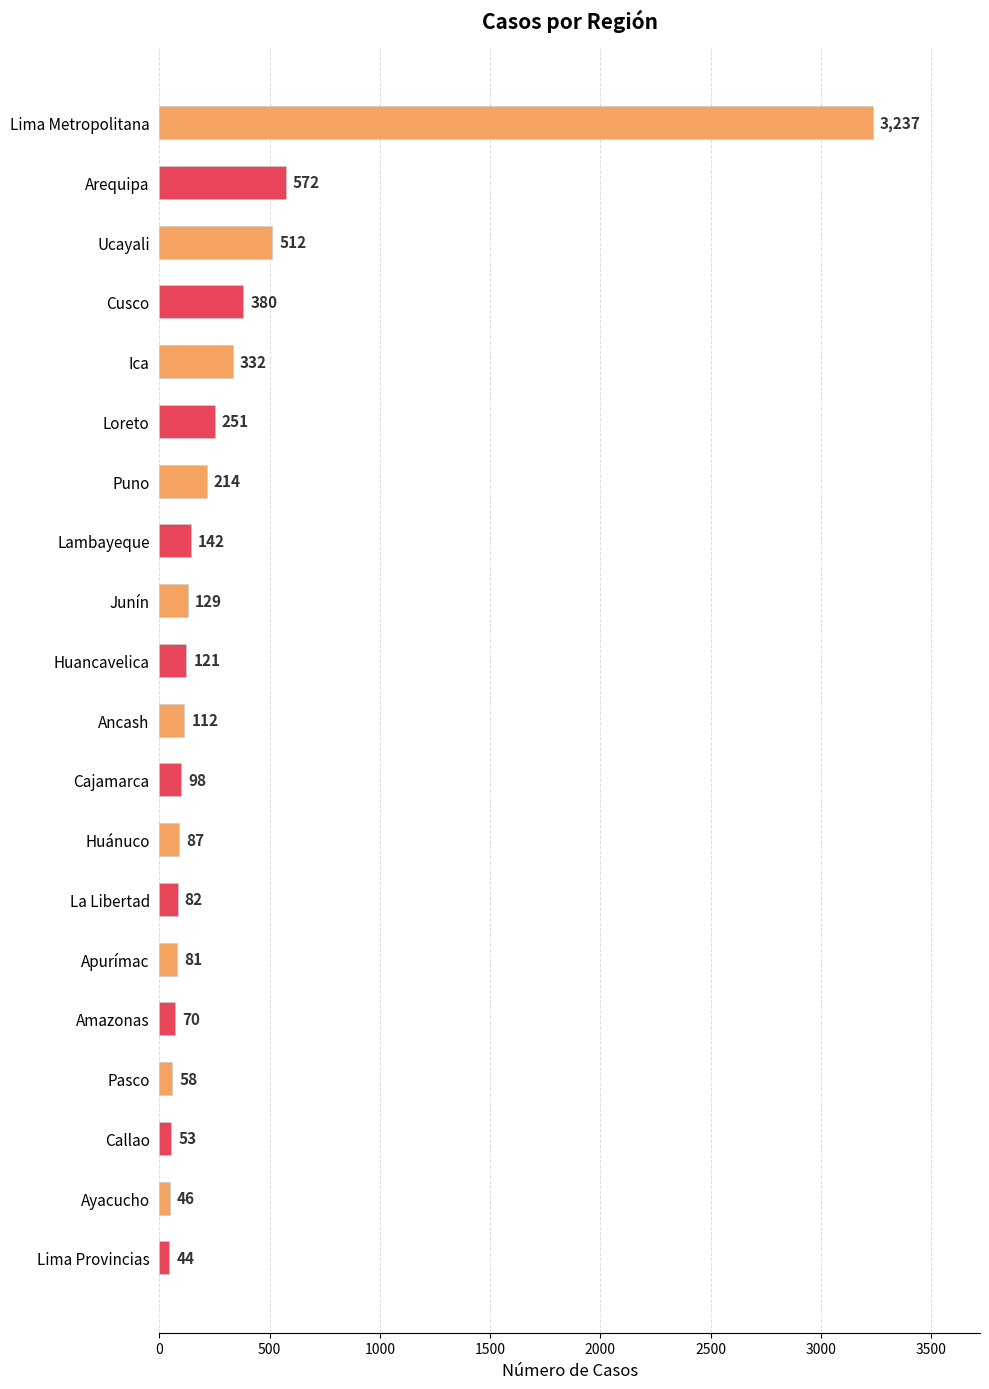

Are the bars grouped side by side (vs. stacked)?

No